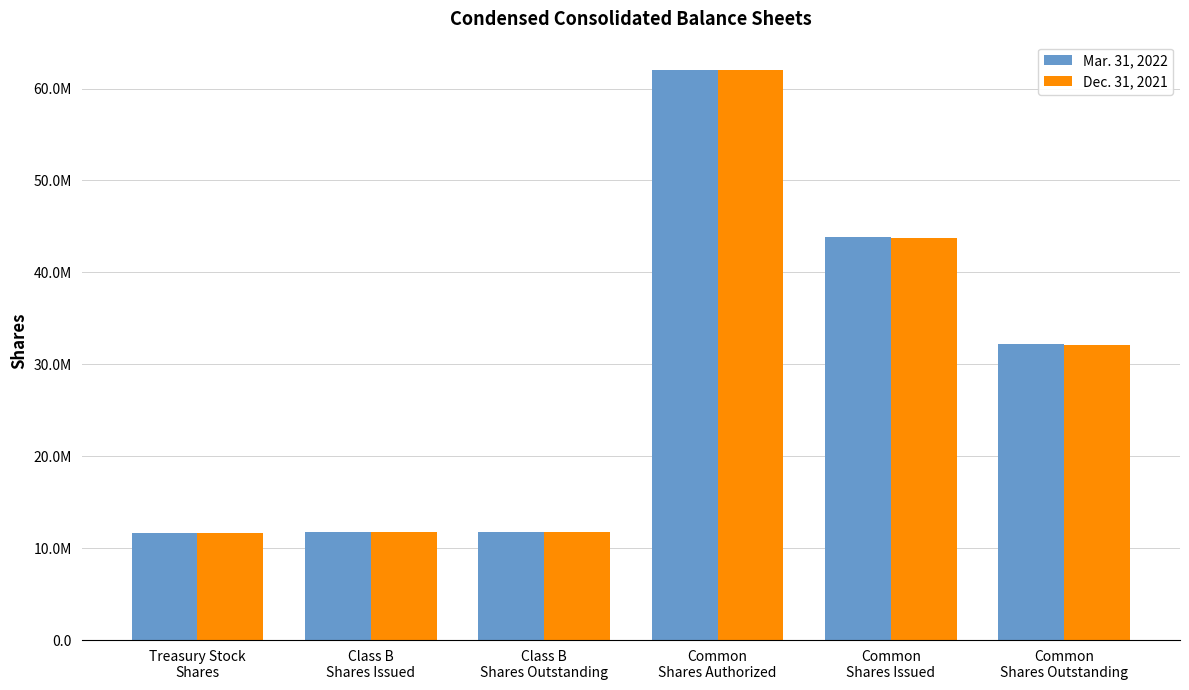

What is the label of the 4th bar from the left?

Common
Shares Authorized